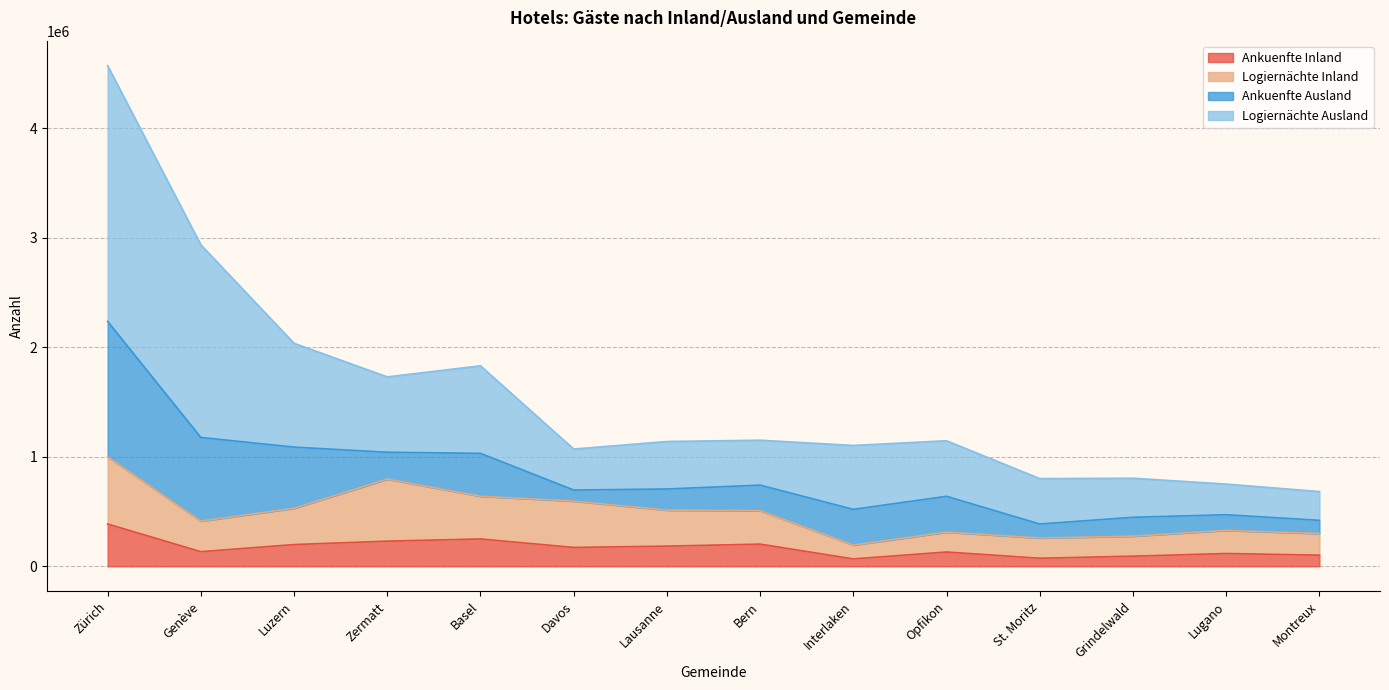

At which category is the sum across all series the highest?

Zürich